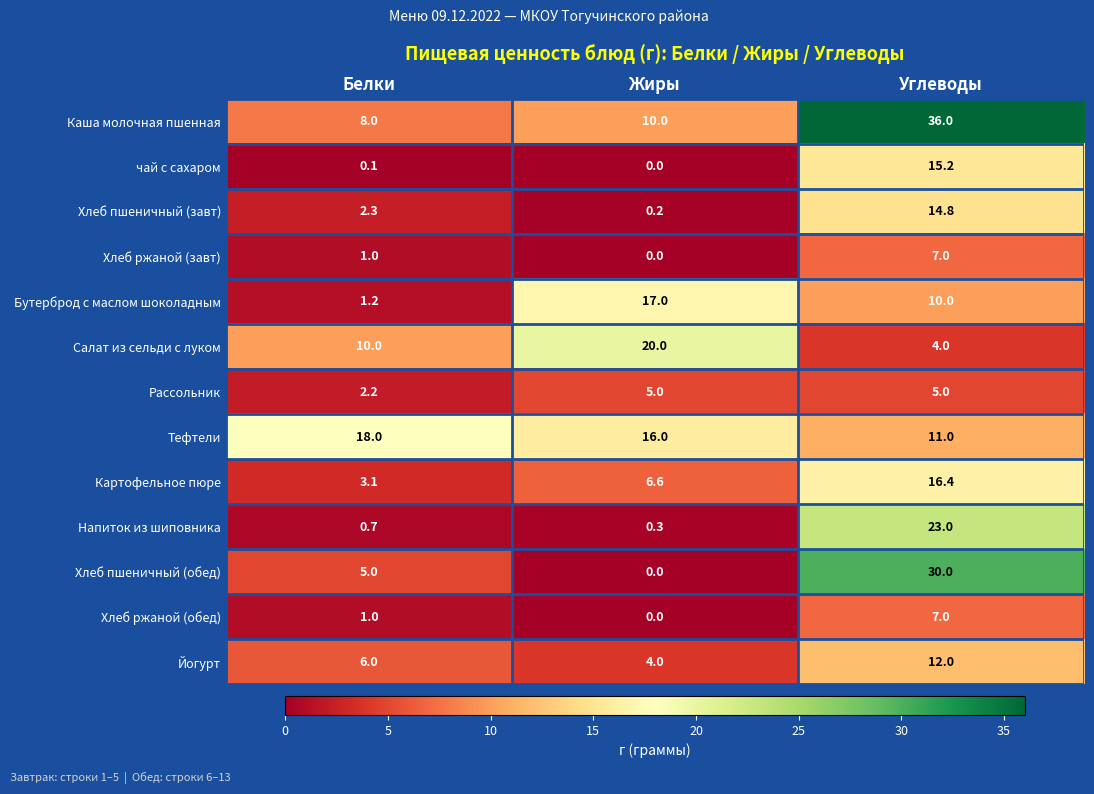

Between Белки and Жиры, which series saw the biggest shift?

Бутерброд с маслом шоколадным